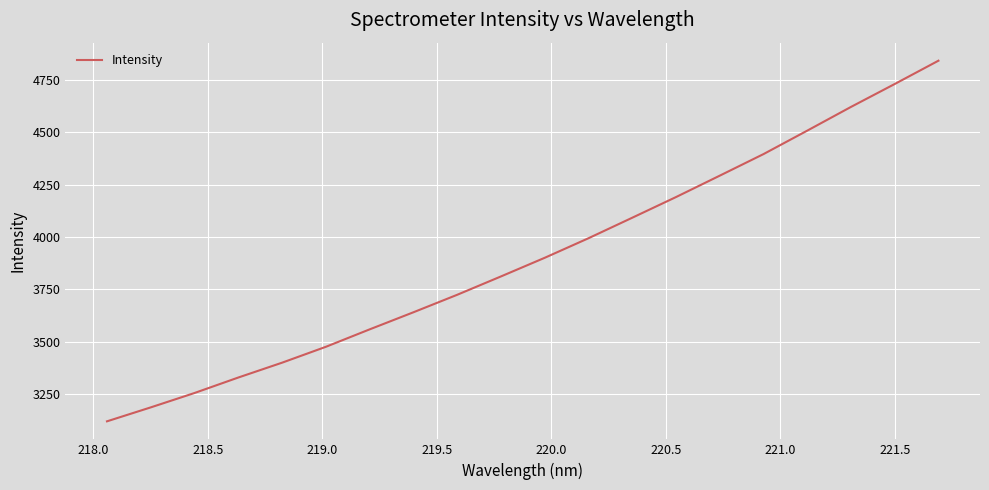

What is the difference between the maximum and minimum values?

1720.0